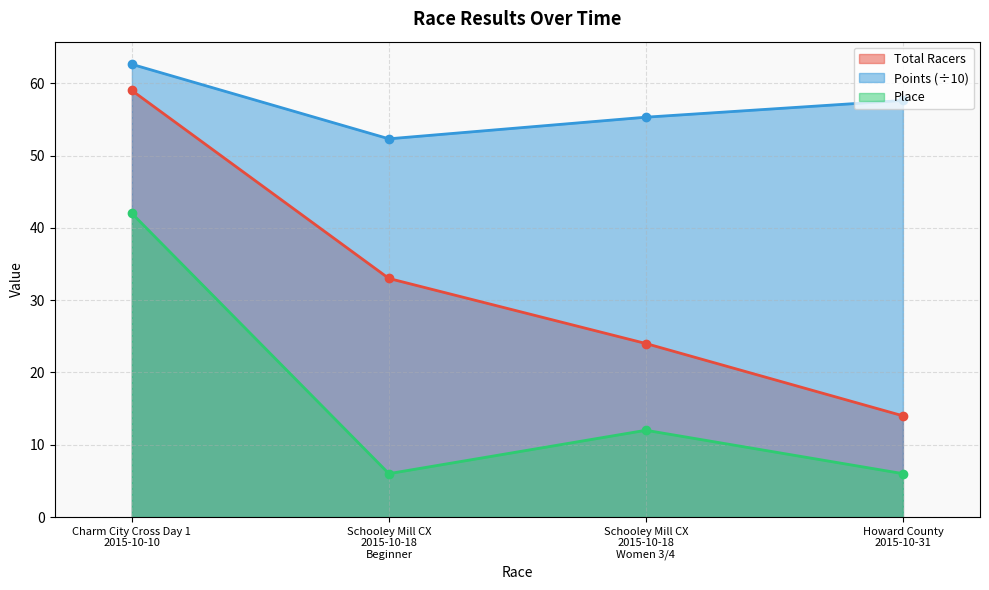

Between Schooley Mill CX
2015-10-18
Women 3/4 and Schooley Mill CX
2015-10-18
Beginner, which is larger?

Schooley Mill CX
2015-10-18
Beginner